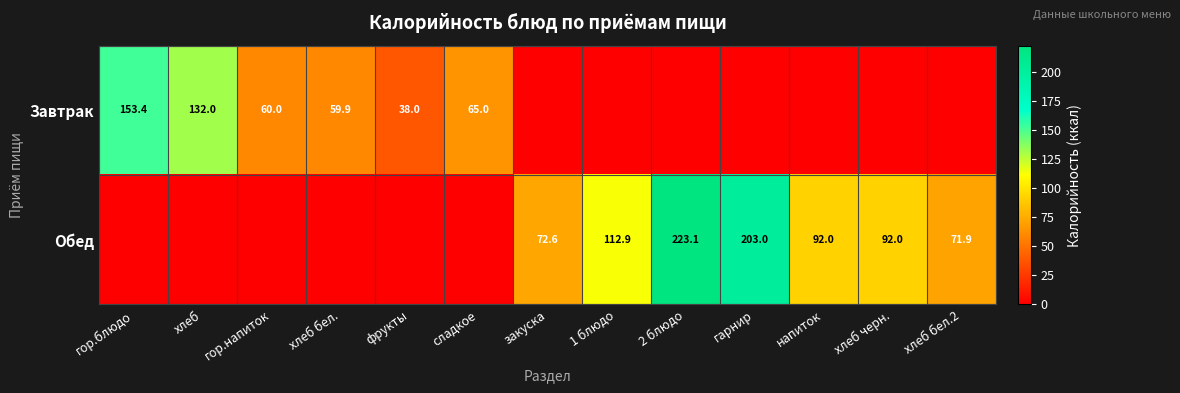

Is it true that Обед equals 315.0 at гарнир?

False